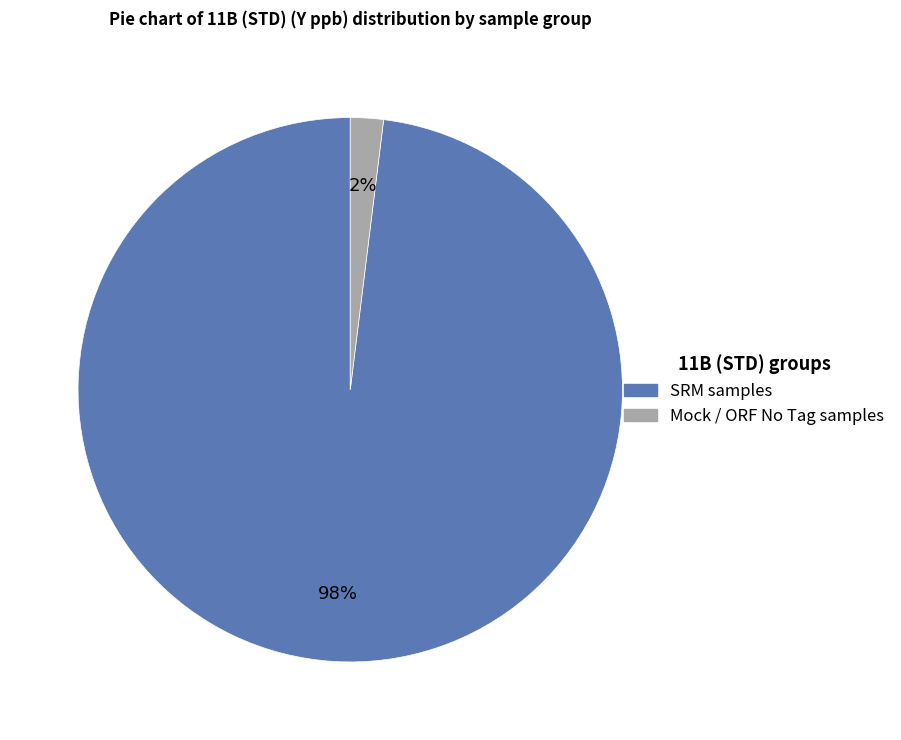

To the nearest percent, what is the difference between the largest and smallest slice percentages?

96%